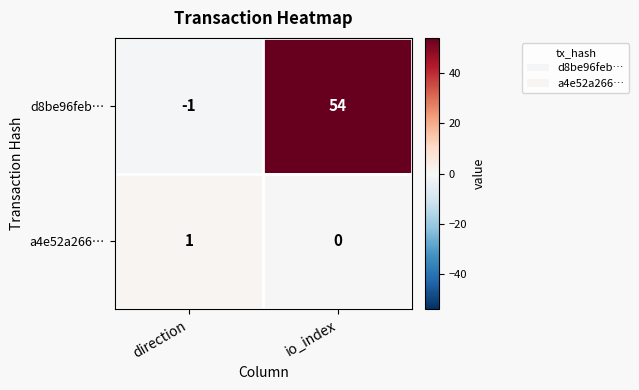

The a4e52a266… series shows 1 at direction. True or false?

True